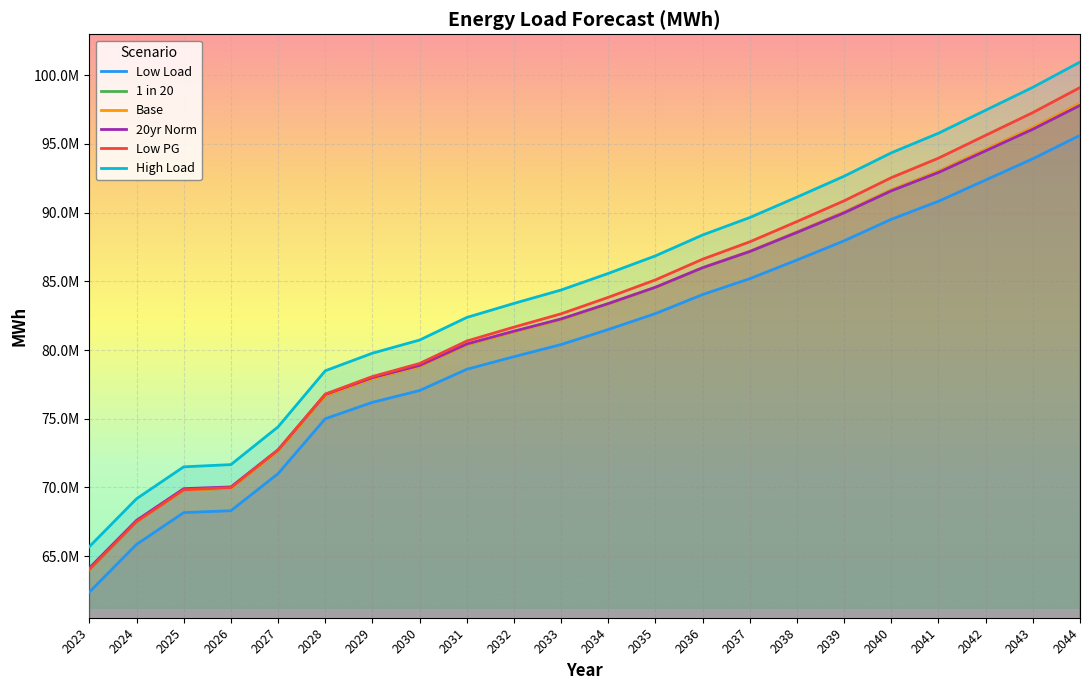

True or false: 1 in 20 and Low PG cross at least once.

False